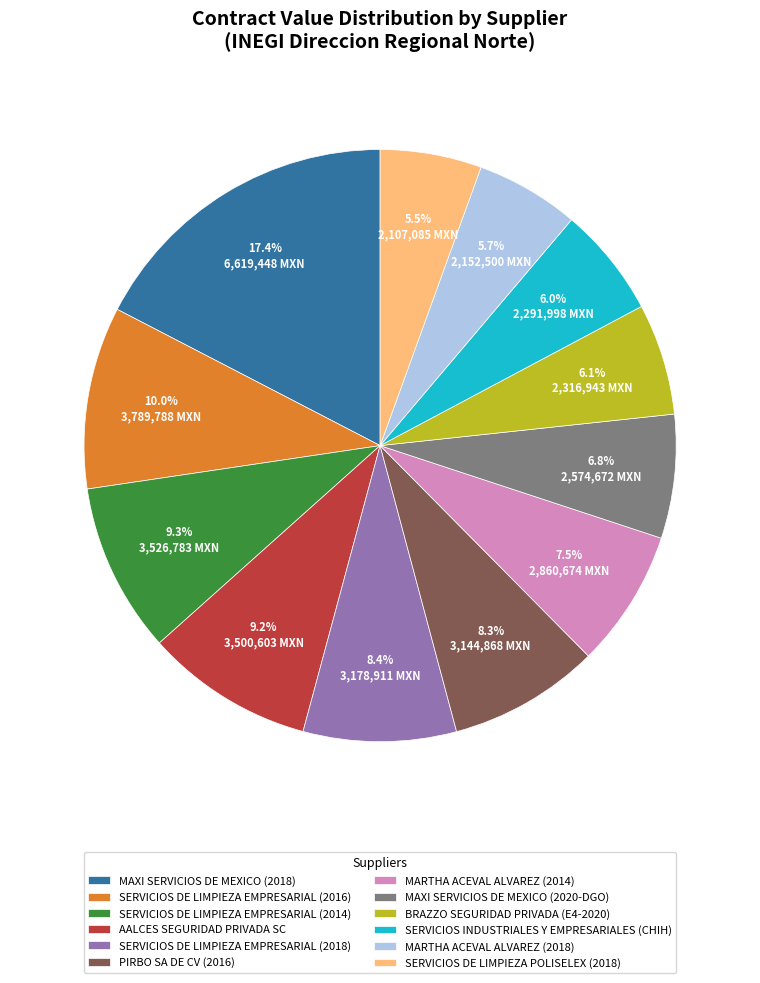

Does SERVICIOS DE LIMPIEZA POLISELEX (2018) account for over 50% of the chart?

No